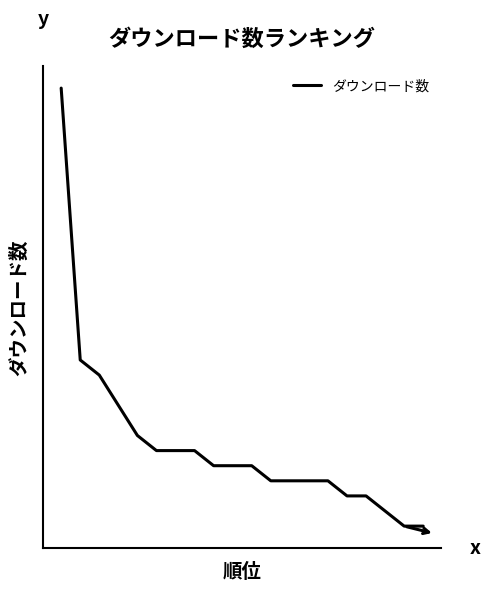

Does the chart display data point markers on the line(s)?

No